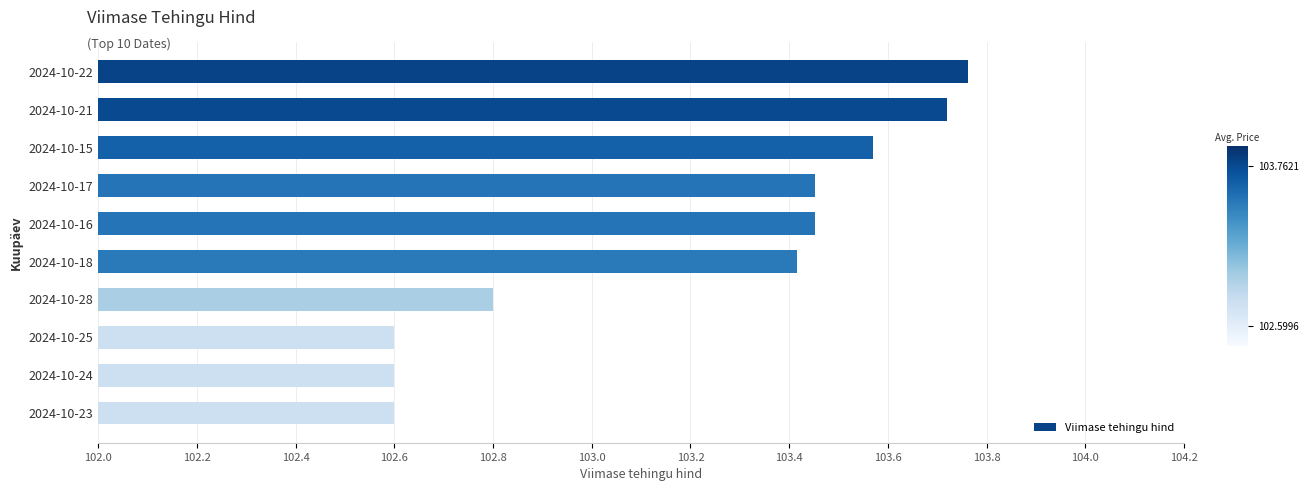

What is the ratio of the value at 2024-10-17 to the value at 2024-10-28?

1.0